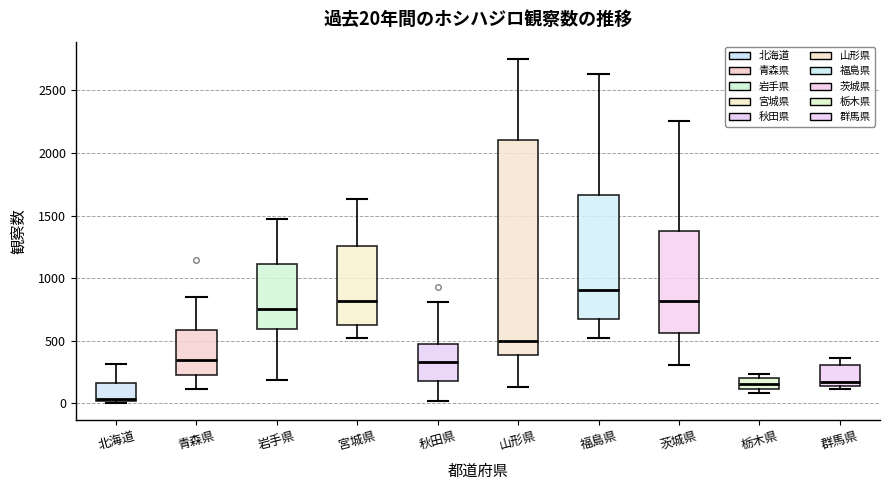

Which box has the highest median line?

福島県